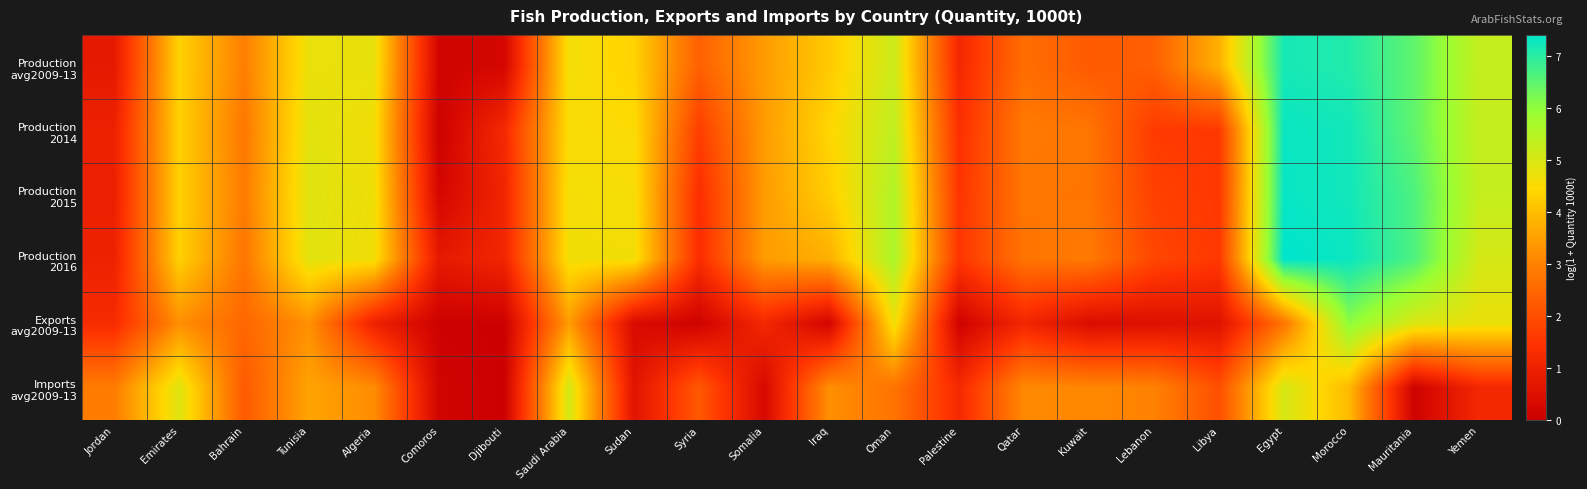

At how many categories does at least one series exceed 5?

6